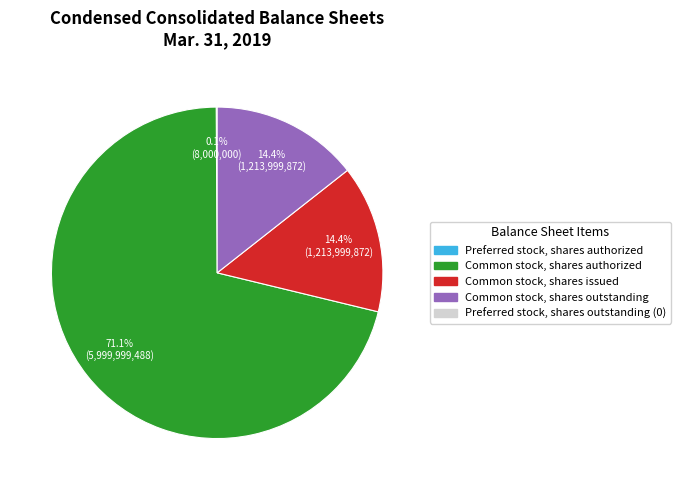

Does any single category account for the majority?

Yes